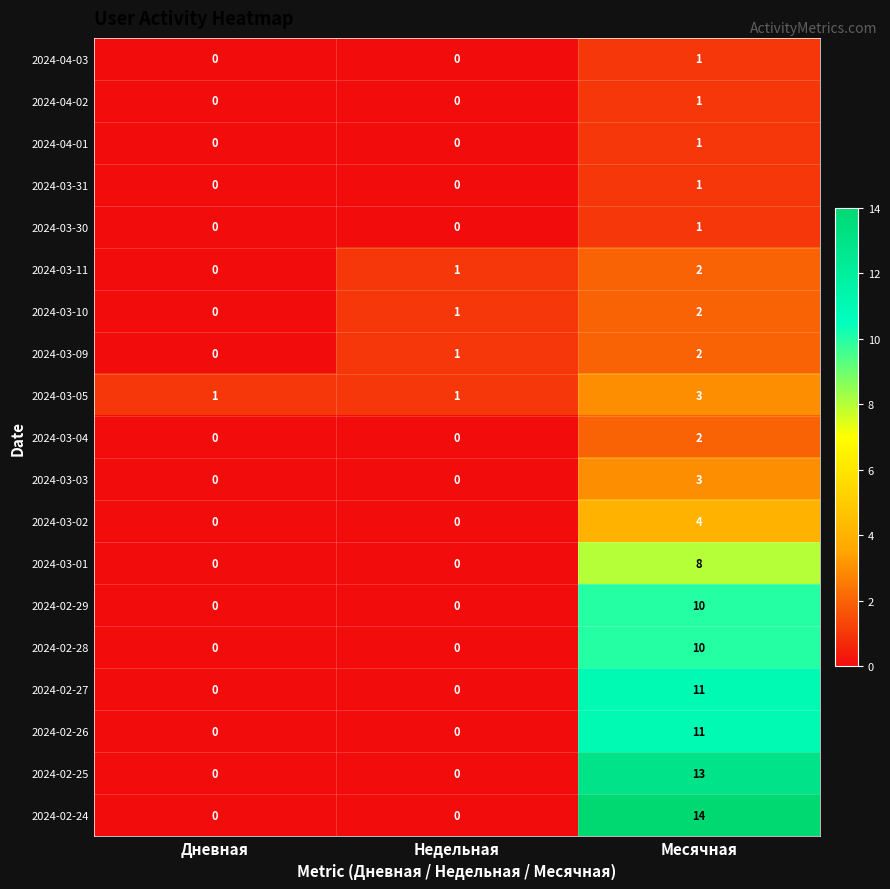

Count the number of data series in this chart.

19